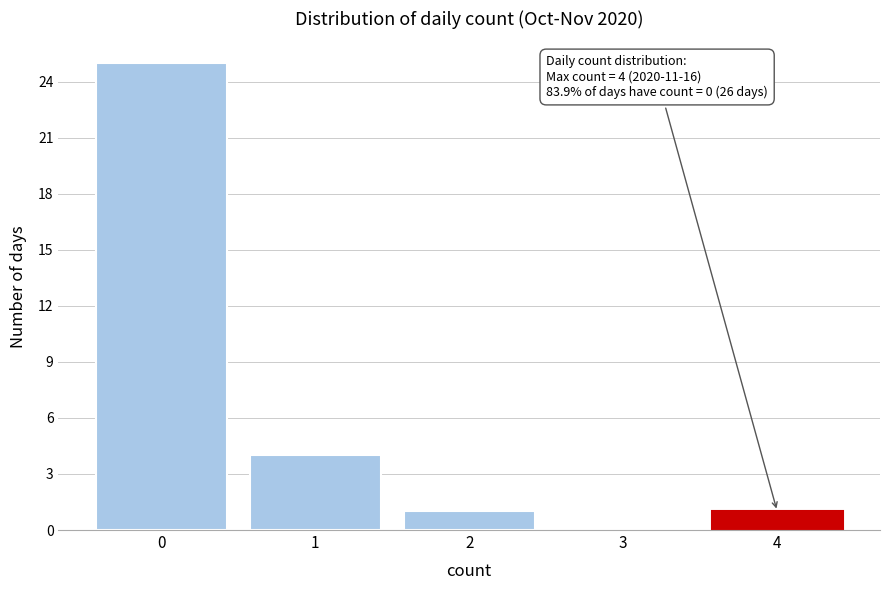

Which range on the x-axis has the tallest bar?

-0.5 to 0.5